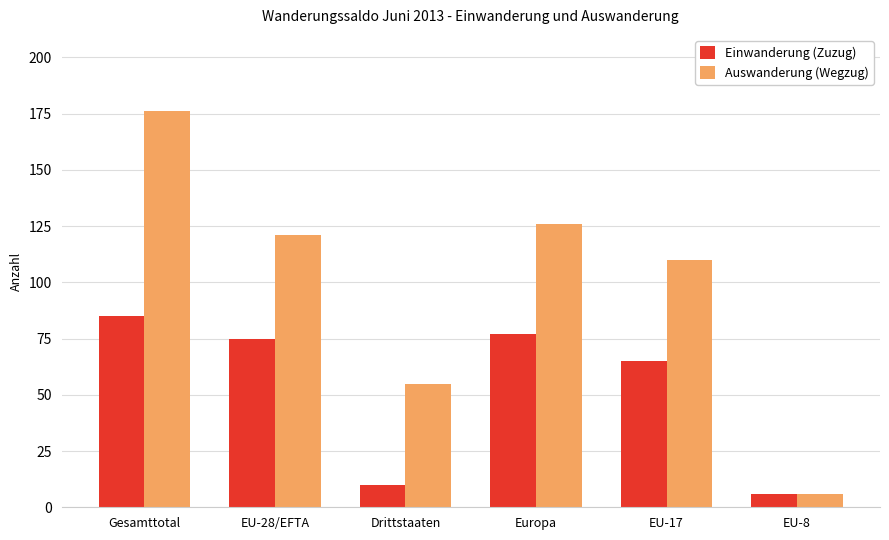

What is the label of the 3rd bar from the left?

Drittstaaten